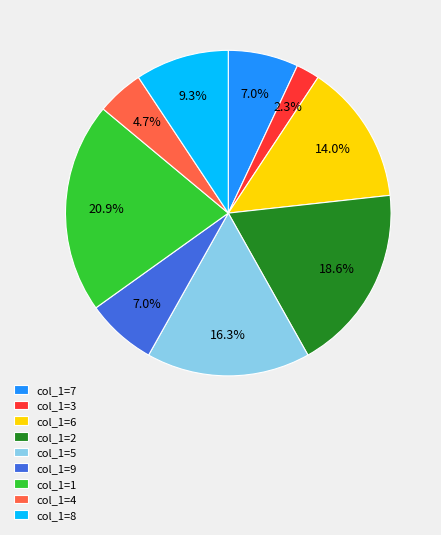

Which slice is the smallest?

col_1=3